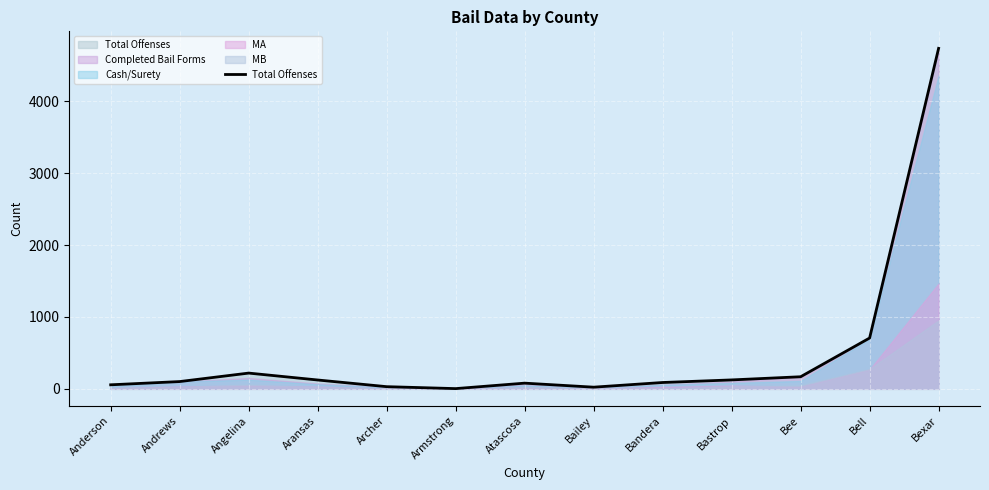

What position from the right is Angelina?

11